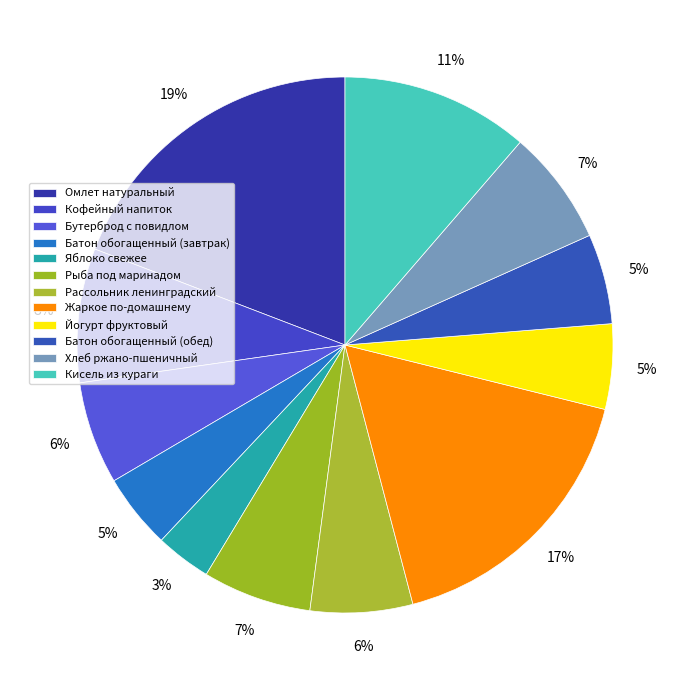

True or false: Батон обогащенный (обед) accounts for 13% of the total.

False